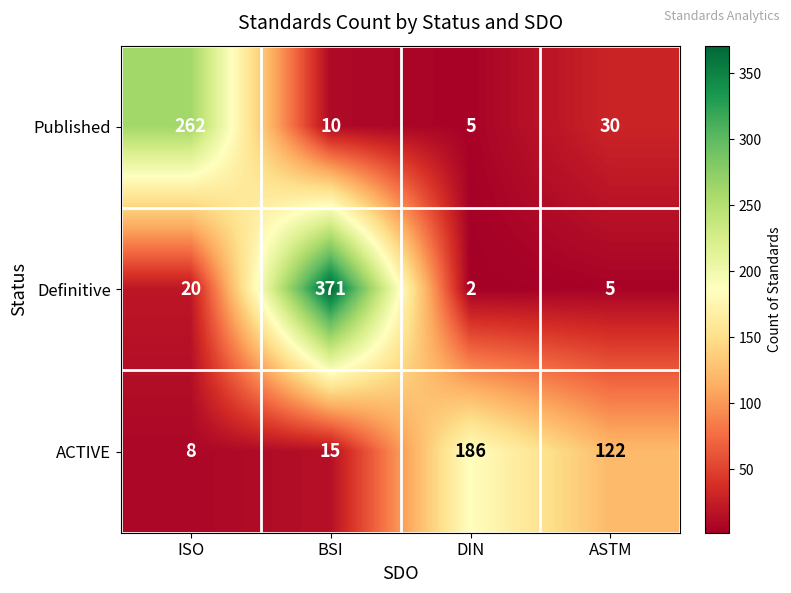

Reading left to right, extract all data points from this chart.

Published: ISO=262	BSI=10	DIN=5	ASTM=30
Definitive: ISO=20	BSI=371	DIN=2	ASTM=5
ACTIVE: ISO=8	BSI=15	DIN=186	ASTM=122